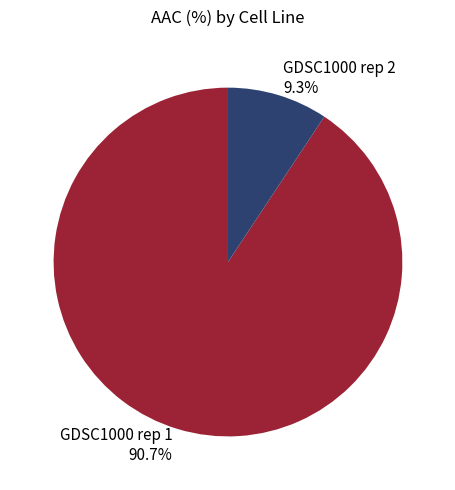

Is there a majority slice in this chart?

Yes